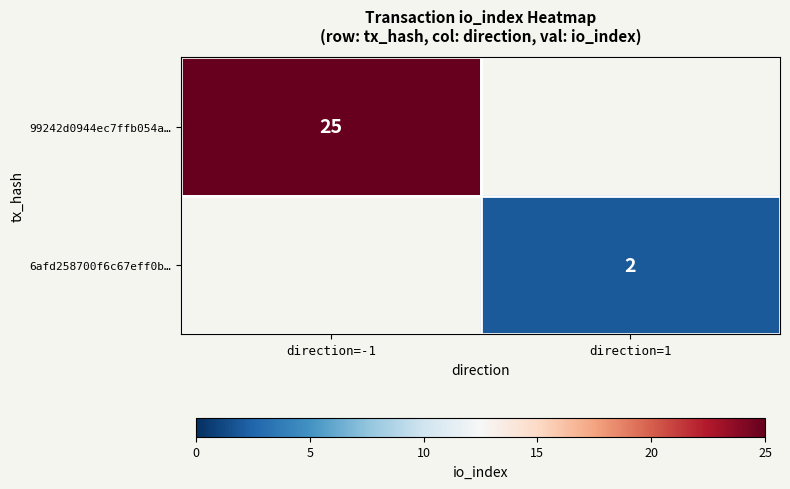

Count the number of data series in this chart.

2